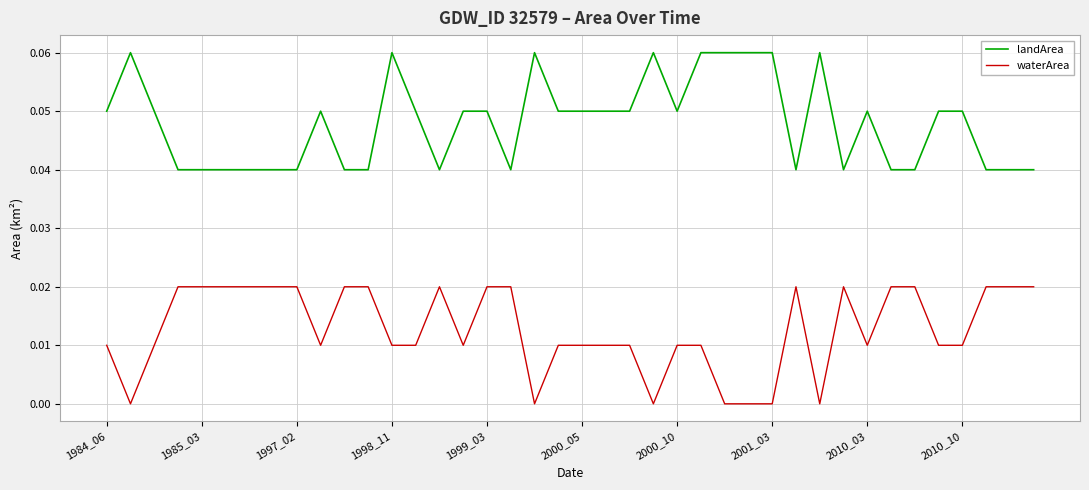

True or false: waterArea and landArea cross at least once.

False